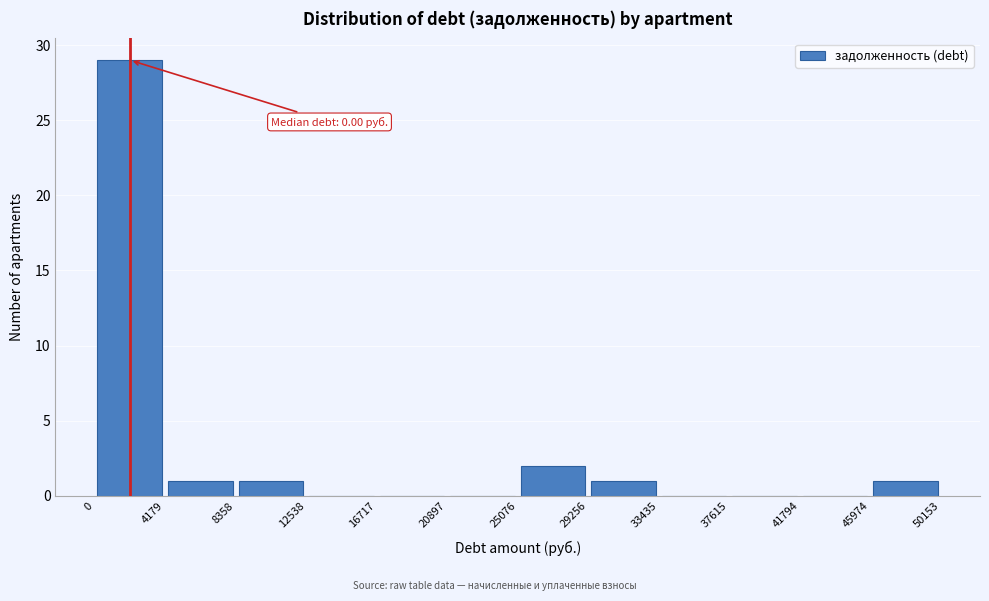

Which range on the x-axis has the tallest bar?

0 to 4179